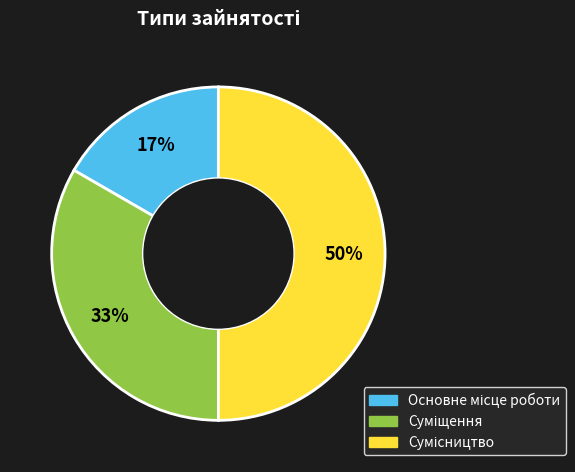

To the nearest percent, what is the average slice percentage?

33%